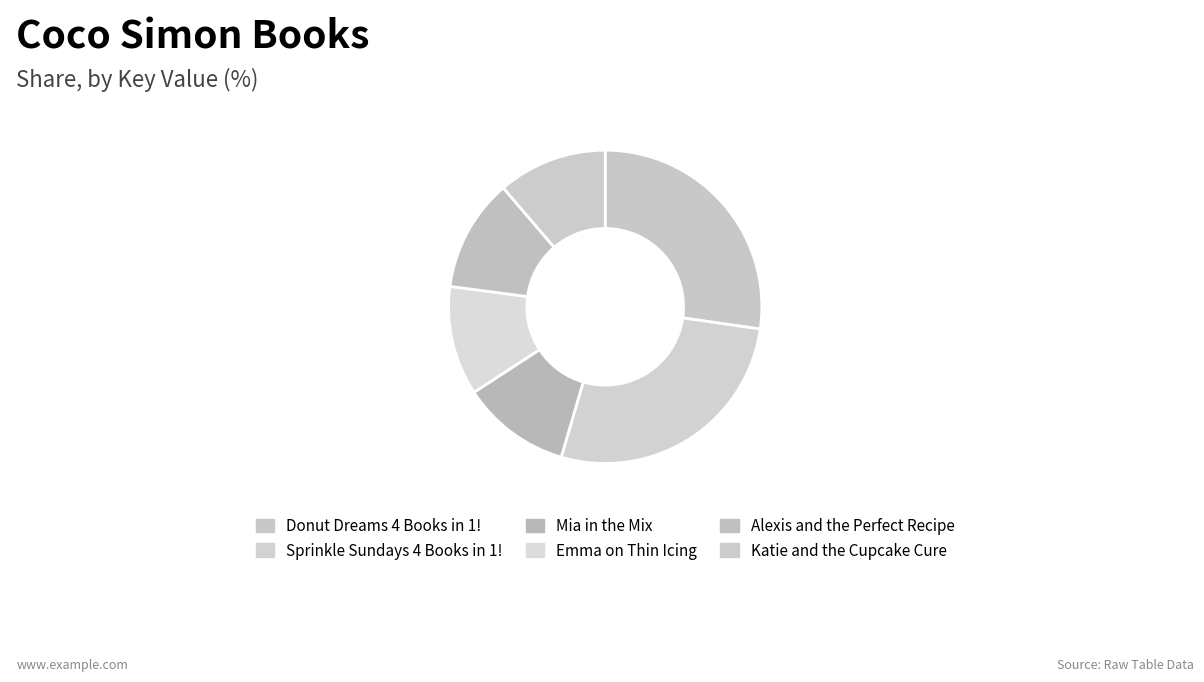

The Donut Dreams 4 Books in 1! slice represents 33% of the pie. True or false?

False